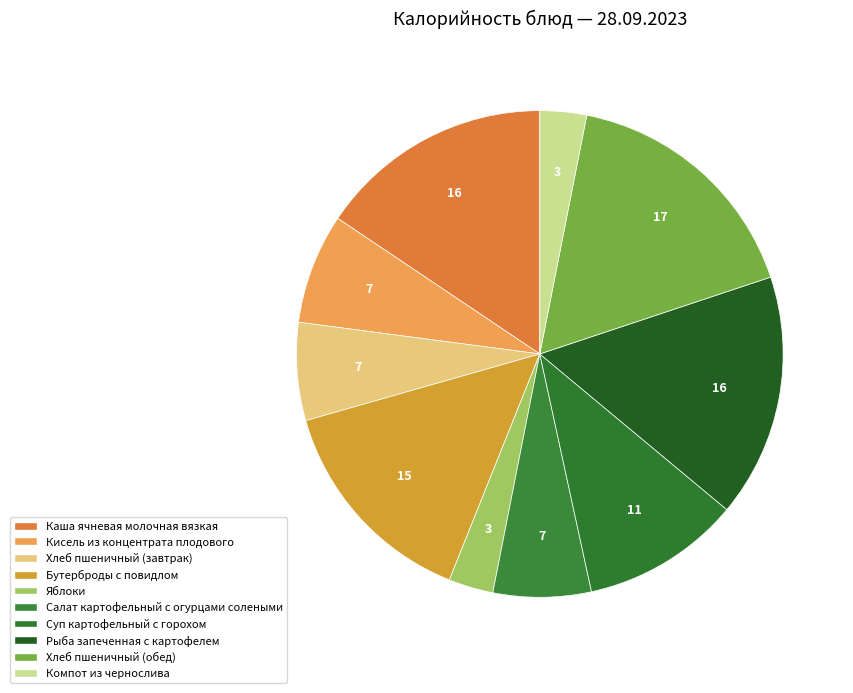

To the nearest percent, what percentage of the pie is Каша ячневая молочная вязкая?

16%